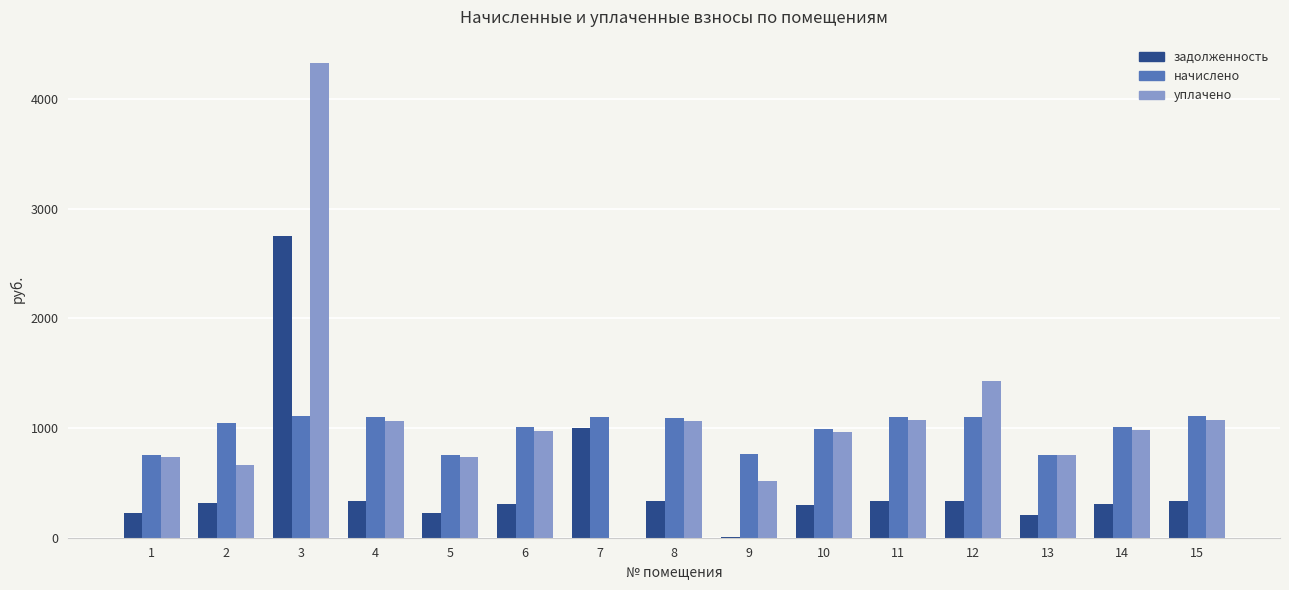

Between 2 and 8, which series saw the biggest shift?

уплачено